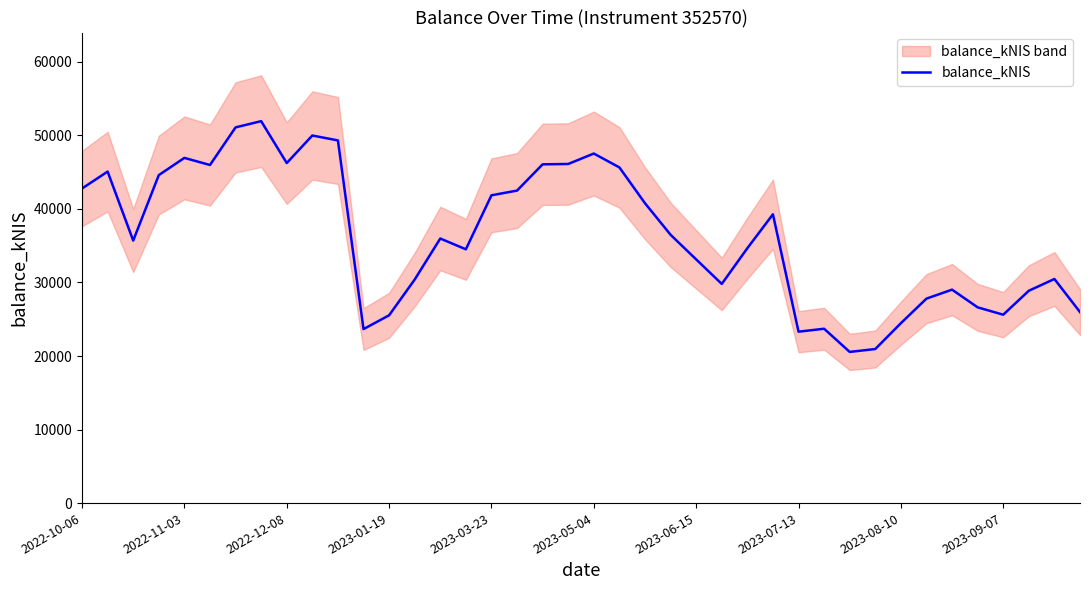

What is the value of the 21st point from the left?

47534.2